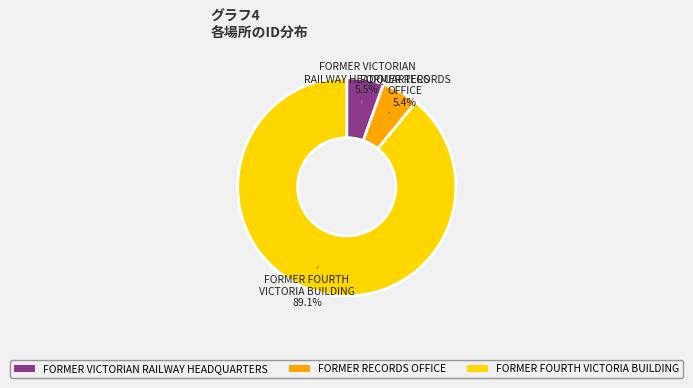

To the nearest percent, what is the difference between the FORMER FOURTH VICTORIA BUILDING and FORMER VICTORIAN RAILWAY HEADQUARTERS slice percentages?

84%